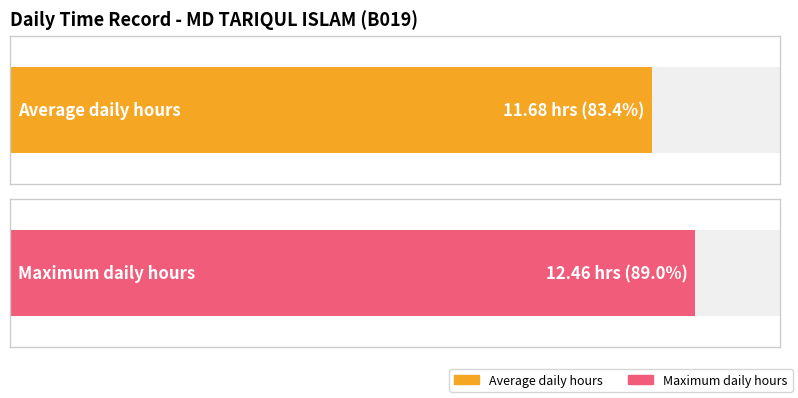

What is the greatest value displayed?

12.5